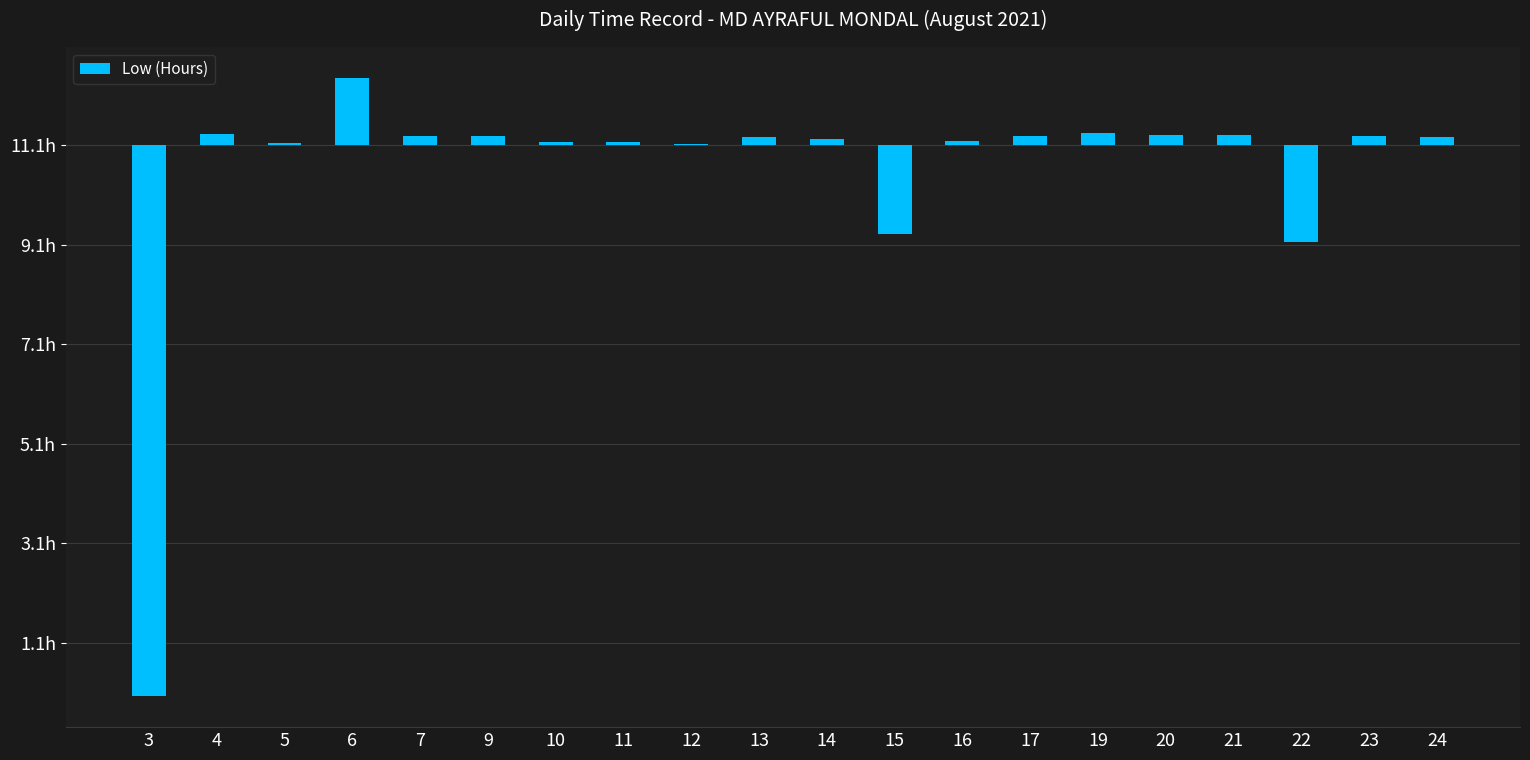

Are the bars horizontal?

No